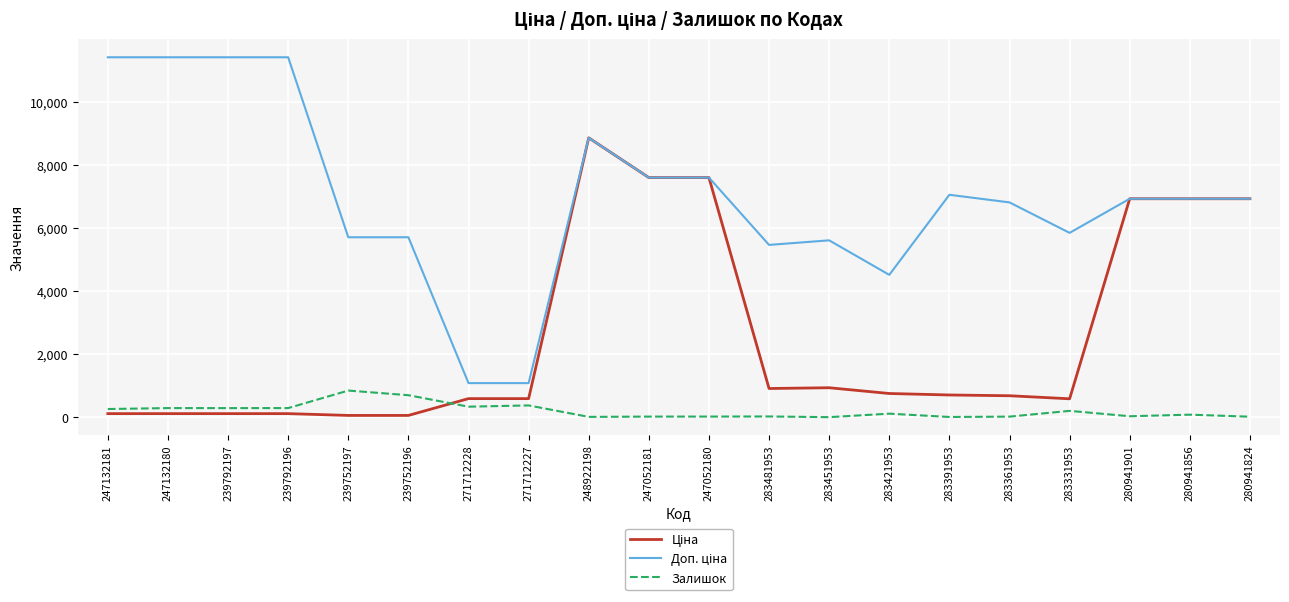

What position from the right is 247052180?

10